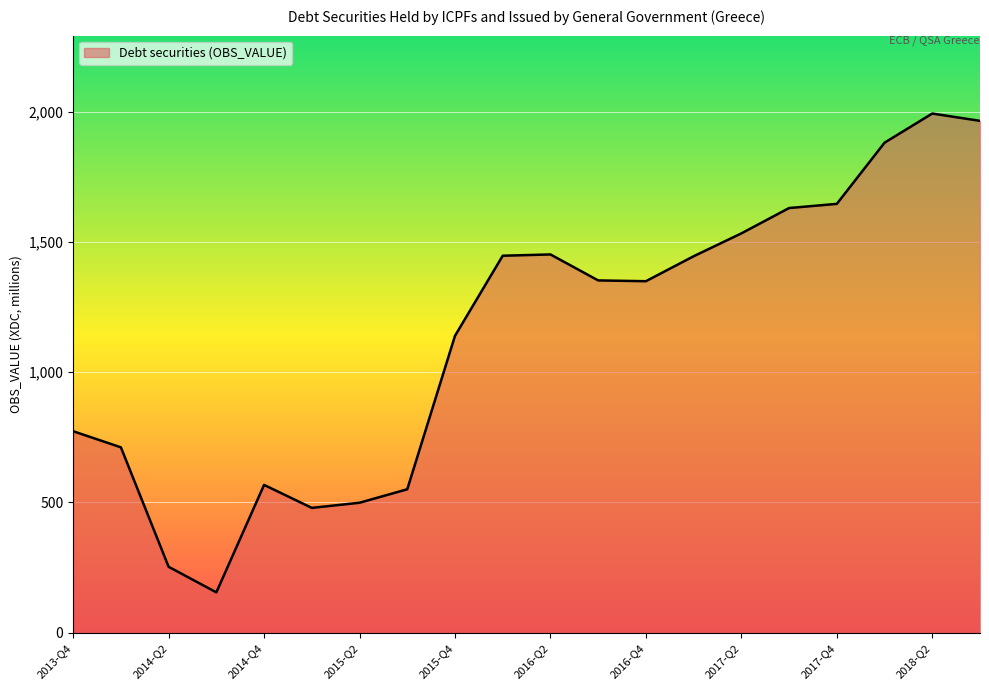

True or false: the data has more than 0 interior local peaks.

True